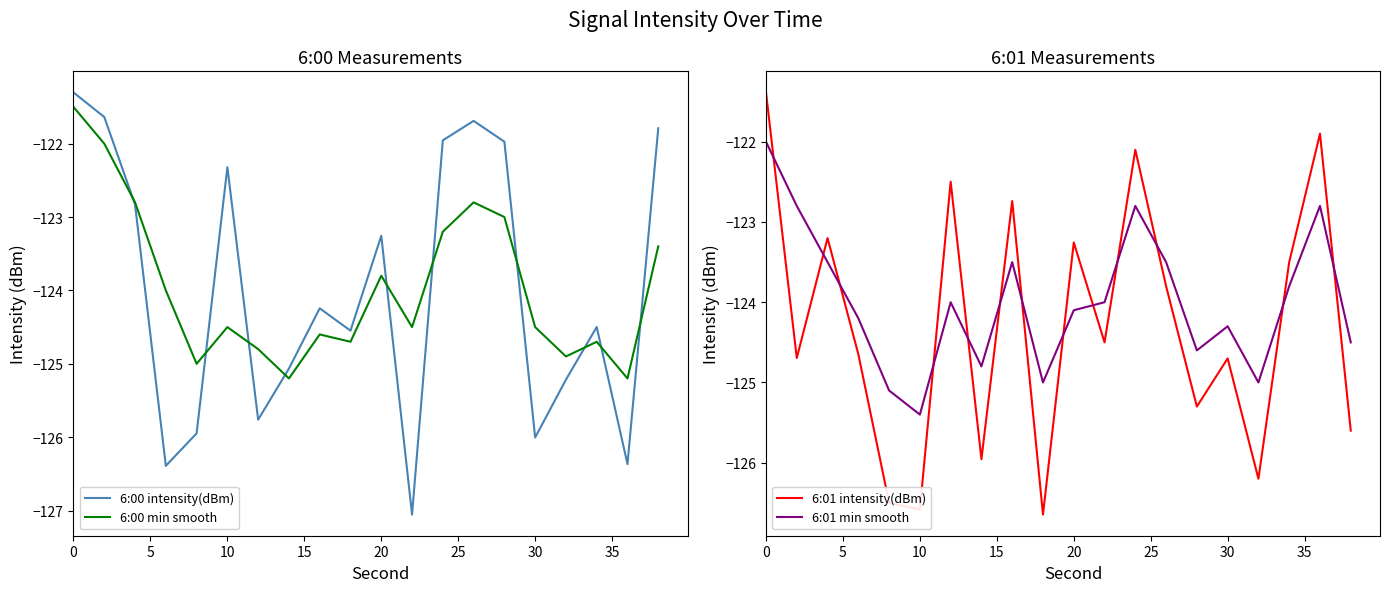

The 6:00 min smooth series shows -121.5 at 0. True or false?

True